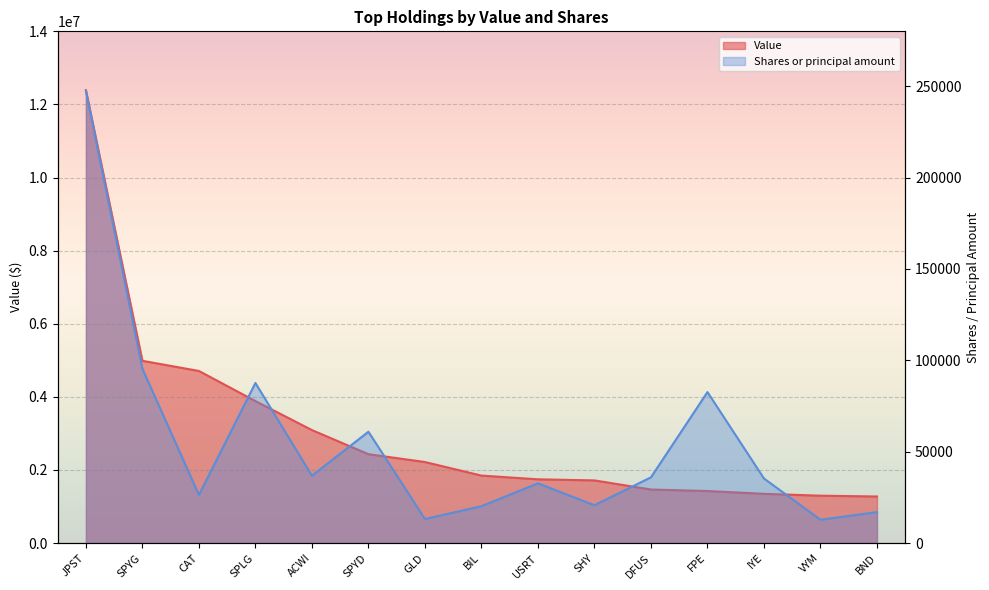

Which series changed the most between GLD and BIL?

Value